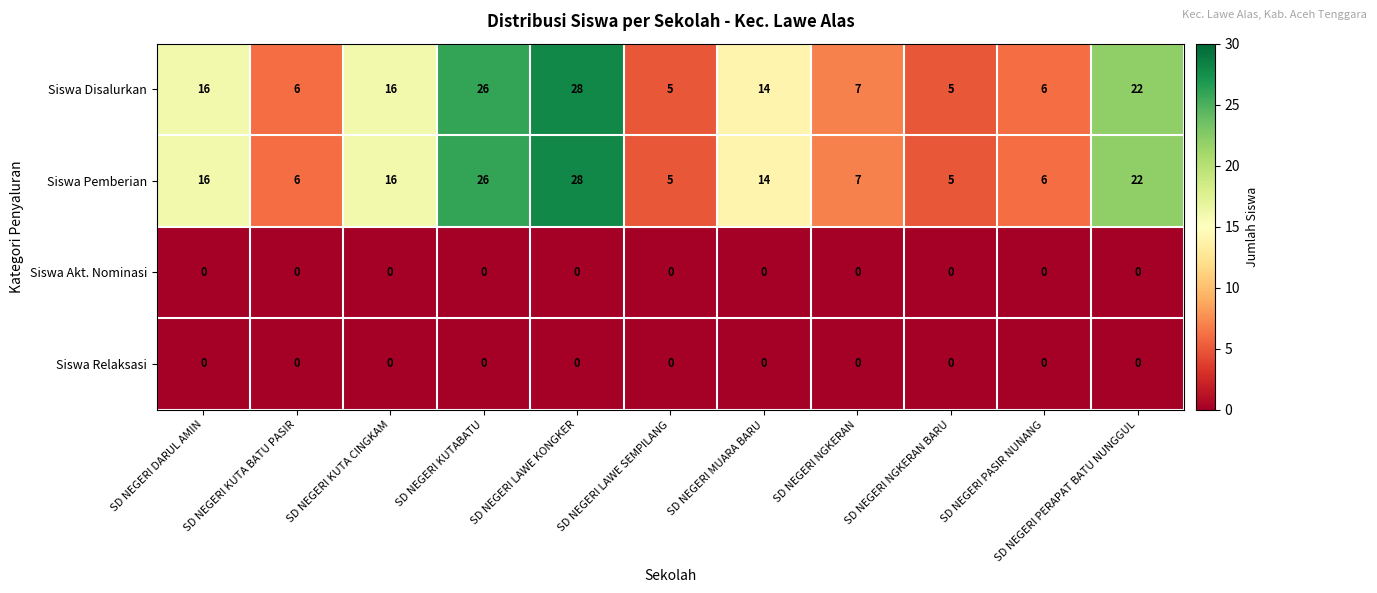

At which category is the sum across all series the highest?

SD NEGERI LAWE KONGKER